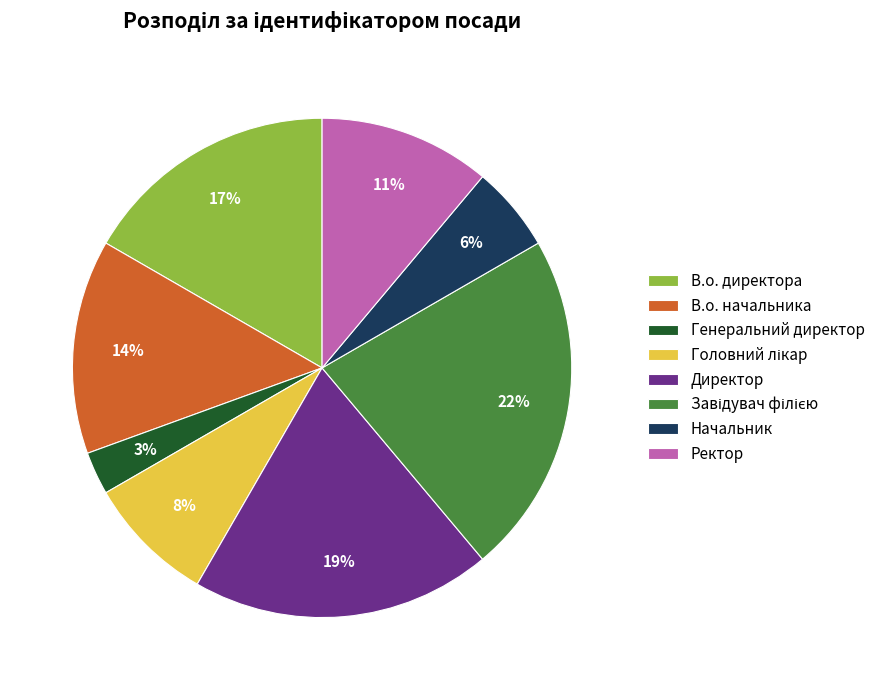

To the nearest percent, what portion does Директор represent?

19%